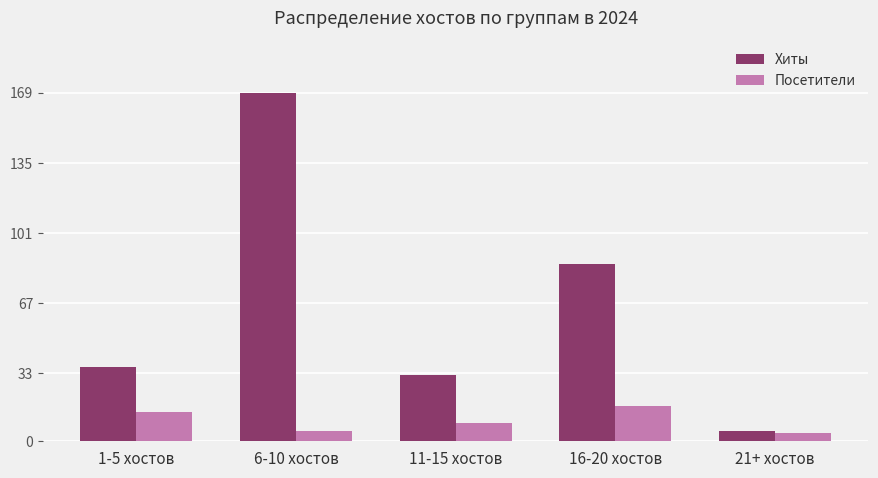

What is the minimum value shown in the chart?

4